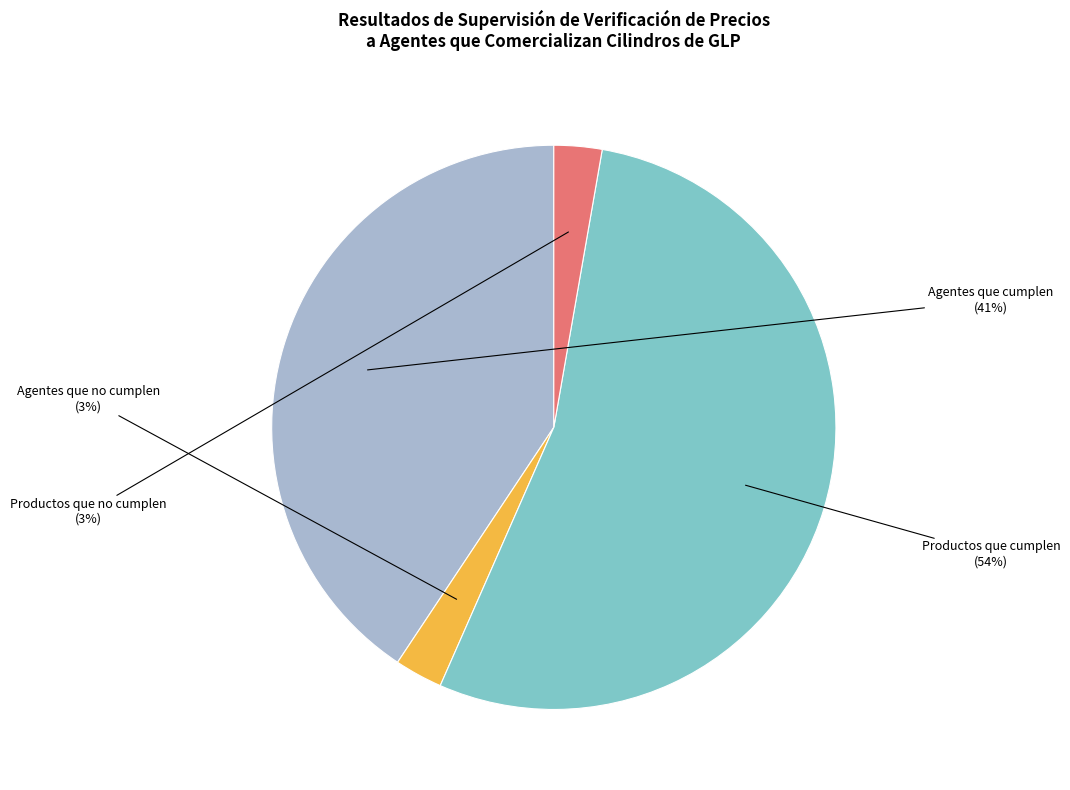

Between Productos que cumplen and Productos que no cumplen, which is larger?

Productos que cumplen